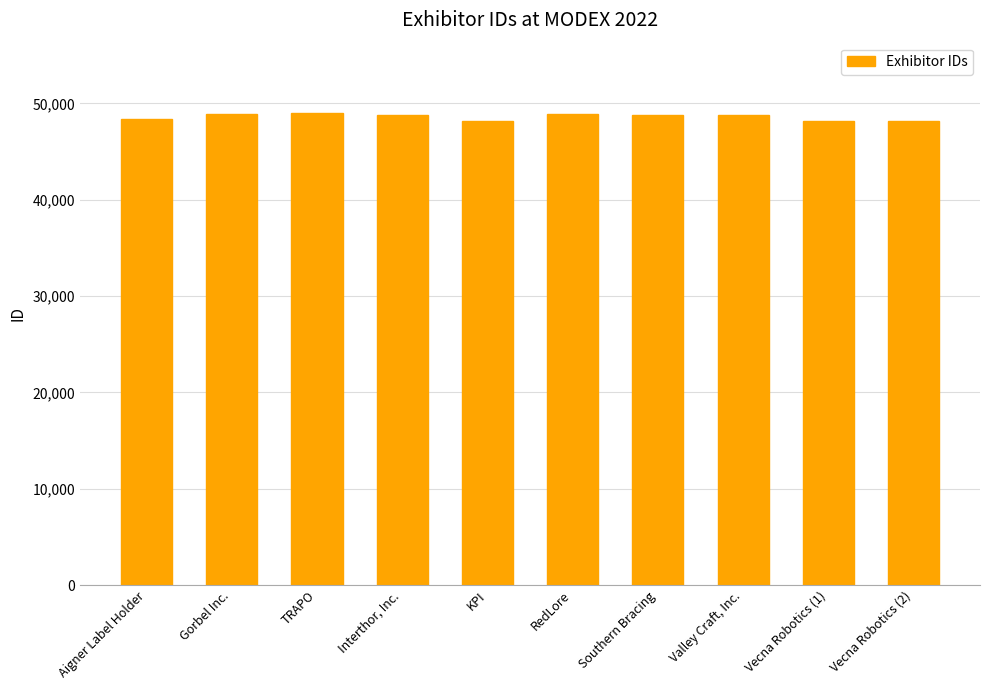

Are the bars grouped side by side (vs. stacked)?

No